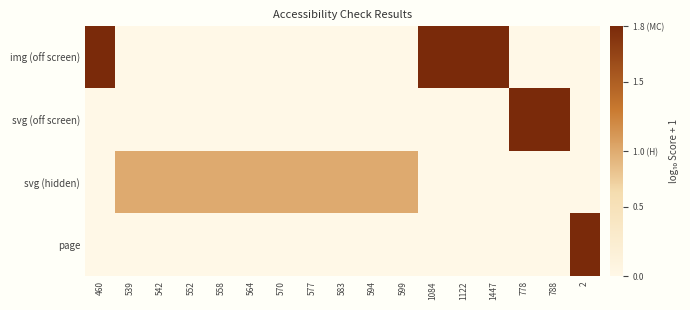

Which series changed the most between 552 and 1447?

img (off screen)